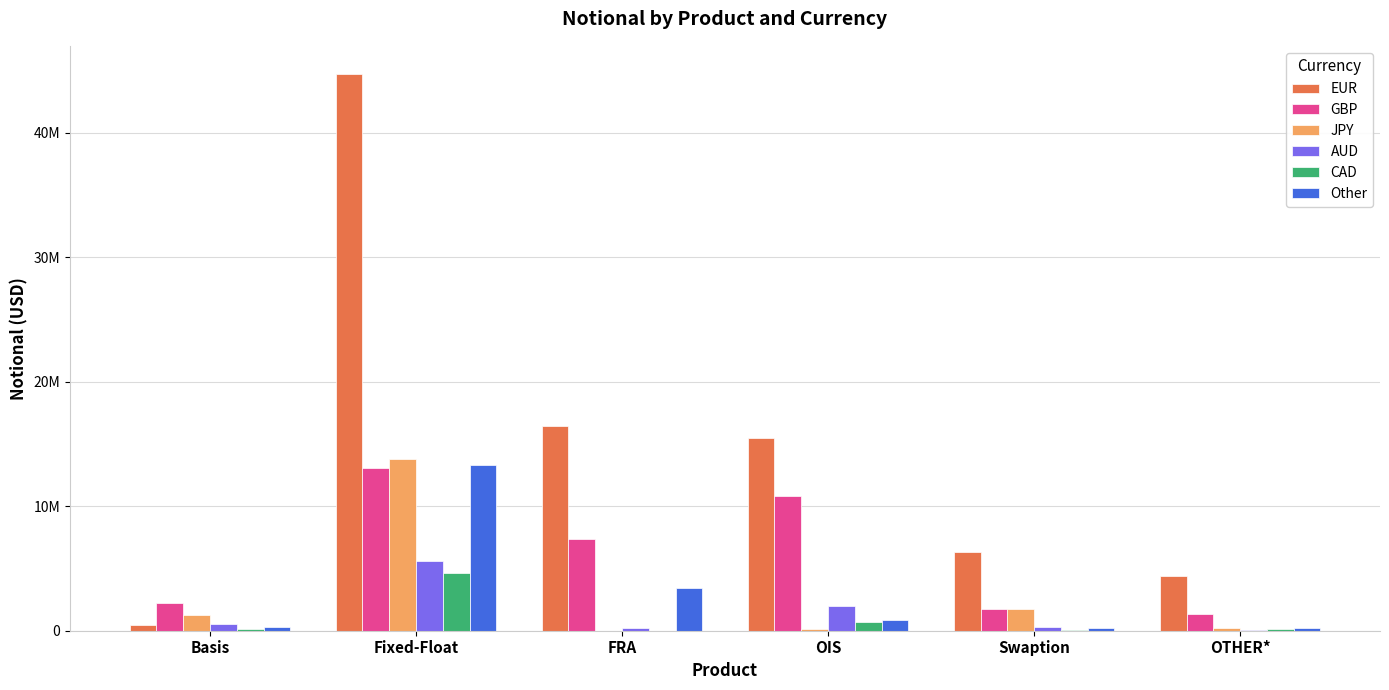

What are all the series names shown in the legend?

EUR, GBP, JPY, AUD, CAD, Other